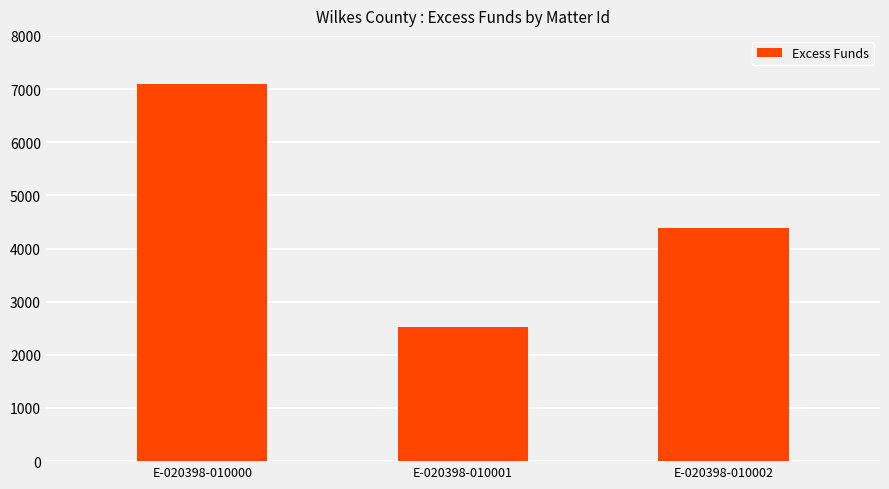

Which has a higher value, E-020398-010002 or E-020398-010000?

E-020398-010000